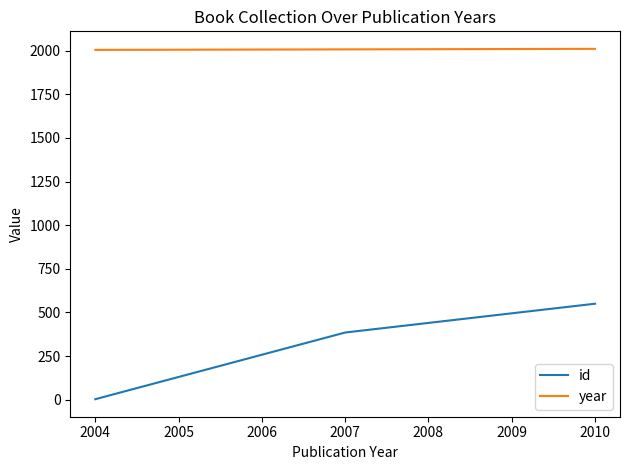

Does the chart have visible grid lines?

No